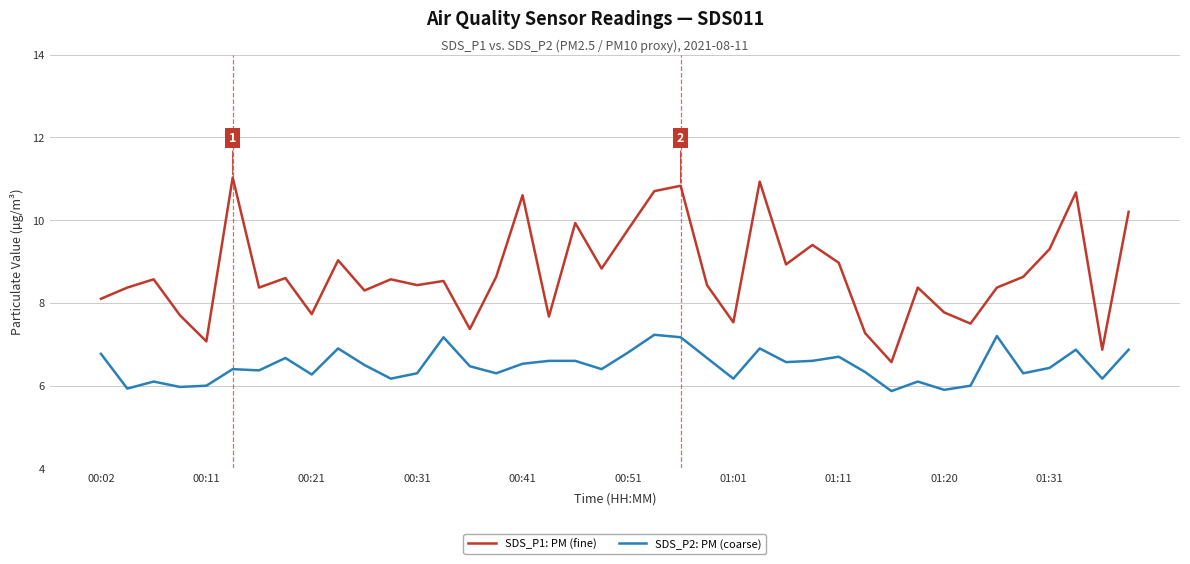

List the series in order of their overall mean, lowest first.

SDS_P2: PM (coarse), SDS_P1: PM (fine)